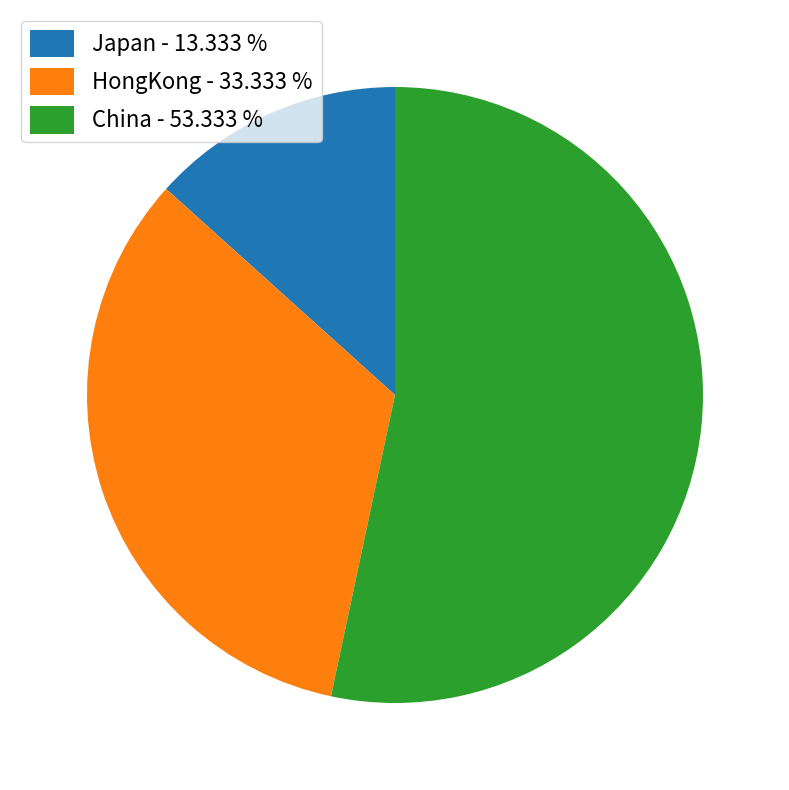

What is the smallest slice in the pie chart?

Japan